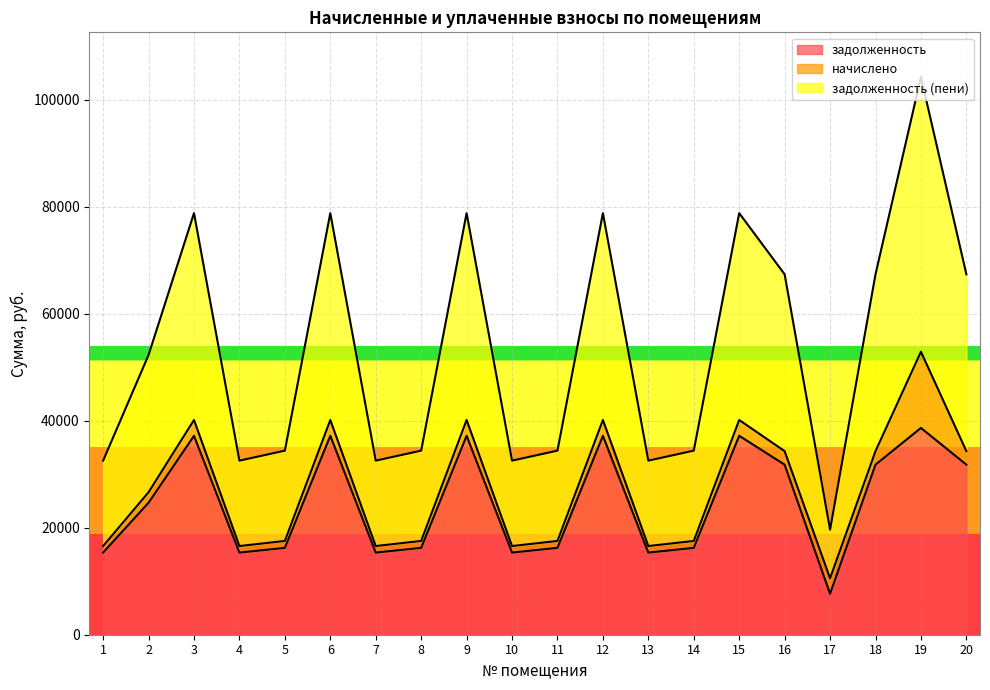

What is the sum of all задолженность values?

493808.6